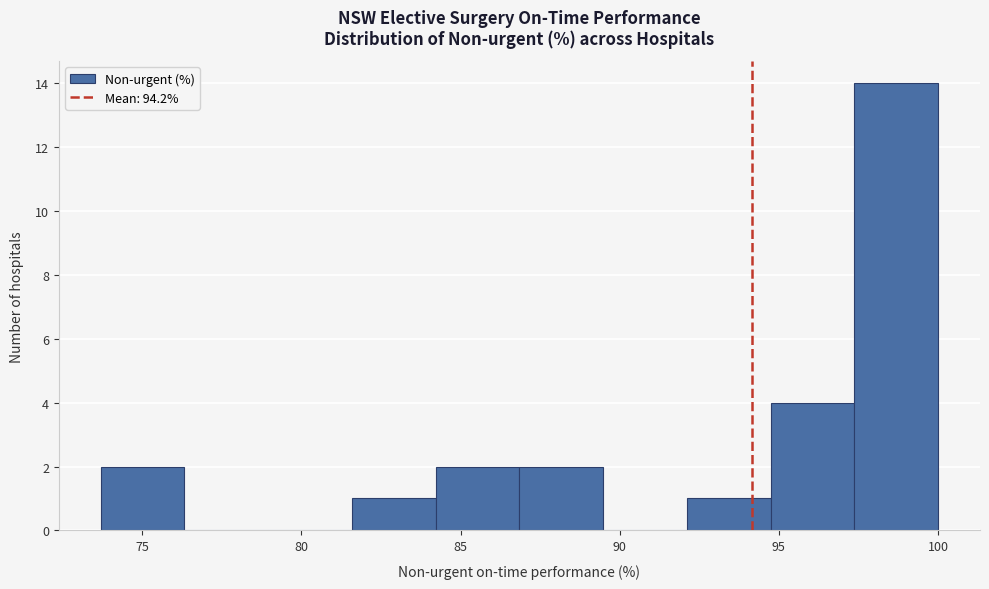

How tall is the bar that spans 81.5 to 84.0 on the x-axis? Neither the bar edges nor the heights are printed on the chart, so give them approximately, as read against the axes.

1